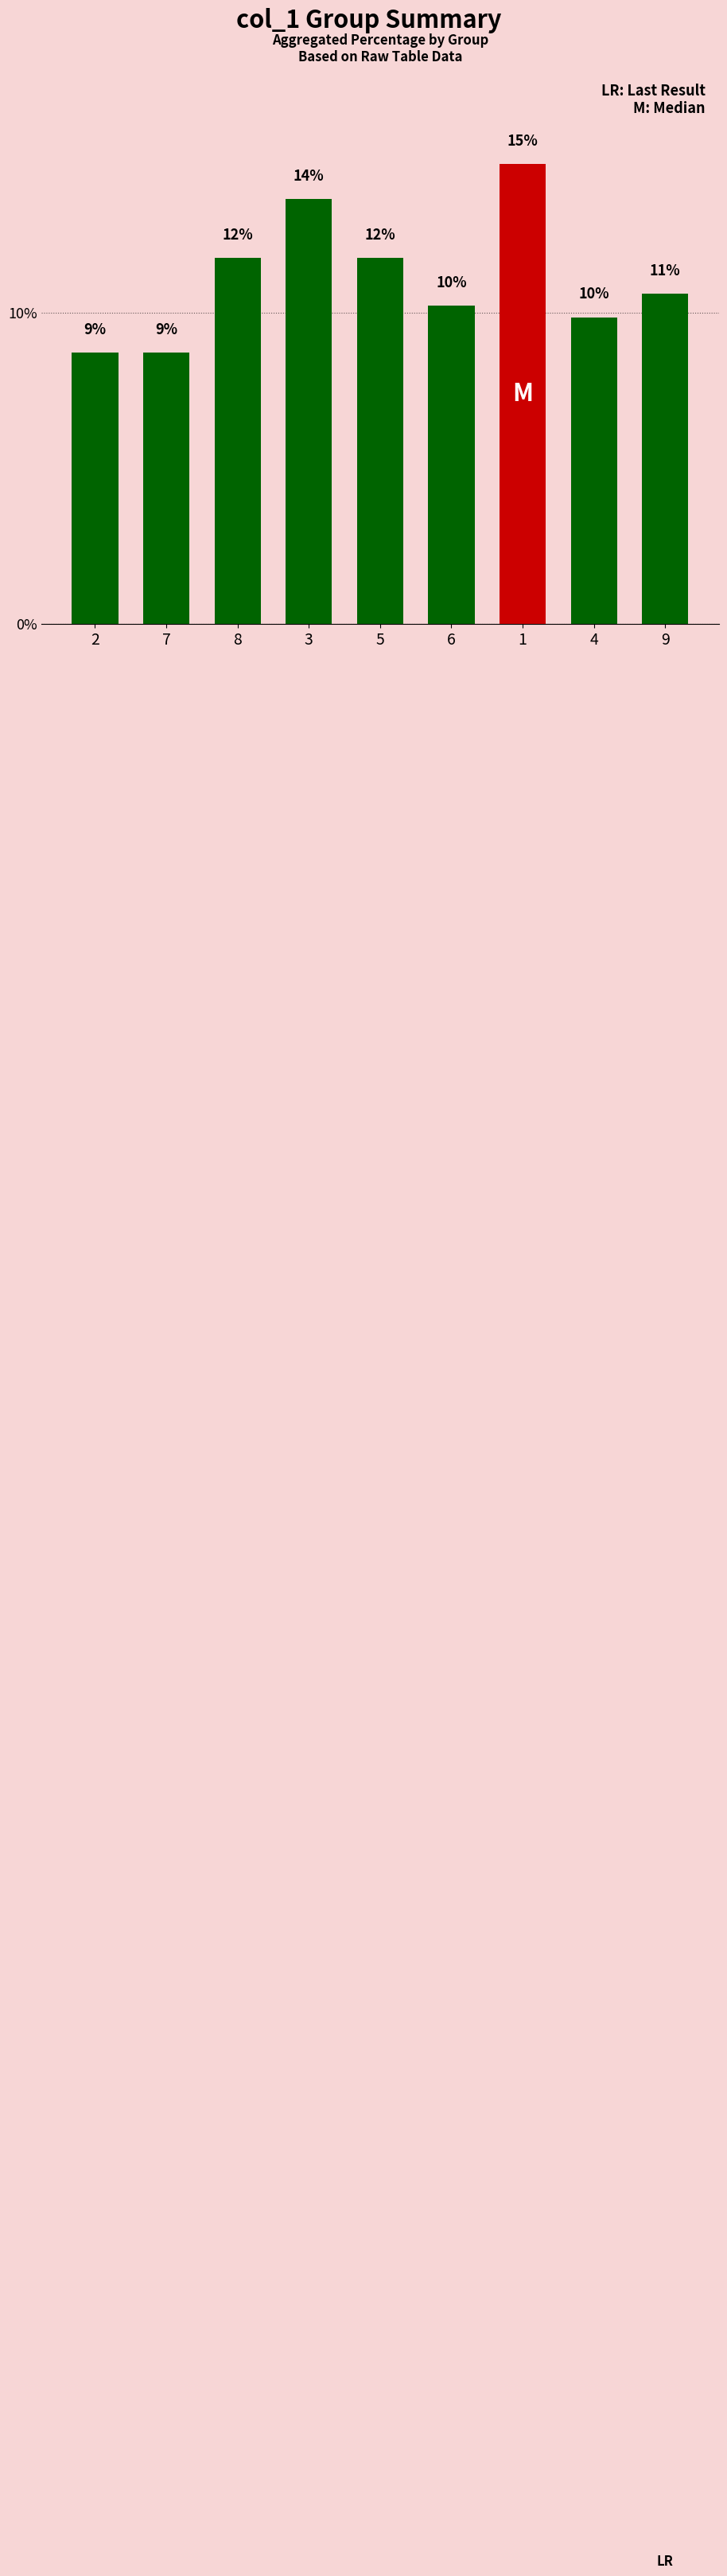

Where does the data first go above 10?

8